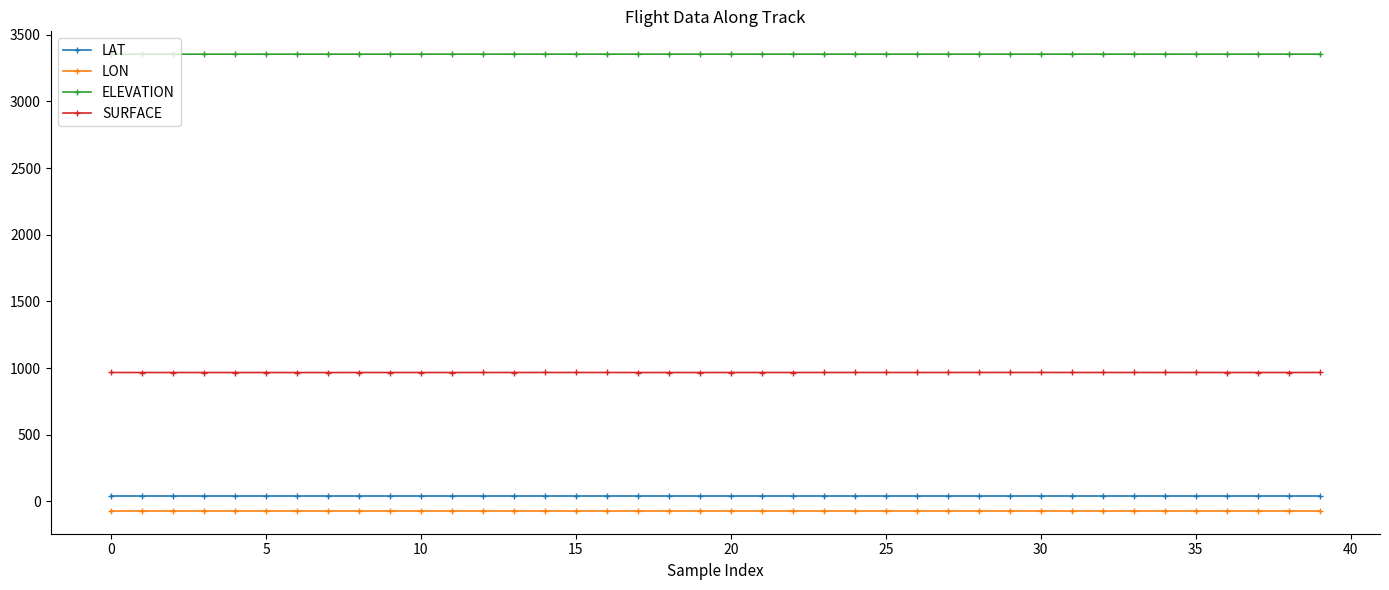

At how many categories does at least one series exceed 3055?

40